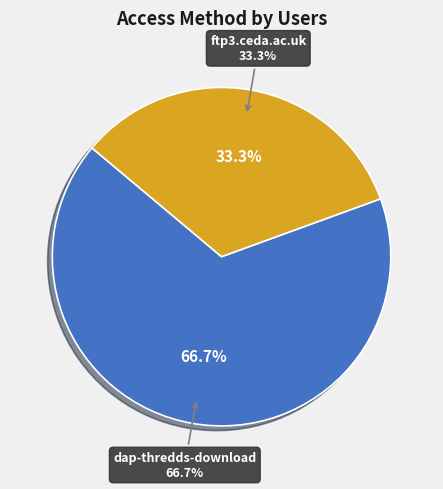

To the nearest percent, what portion does ftp3.ceda.ac.uk represent?

33%